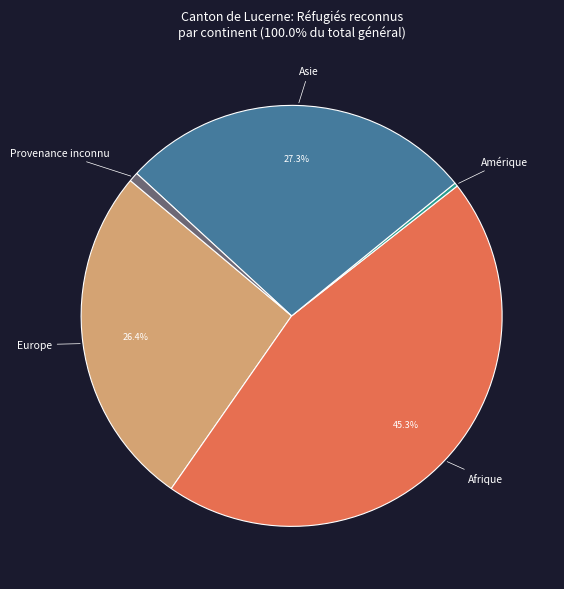

Is there any slice that represents more than half of the pie?

No